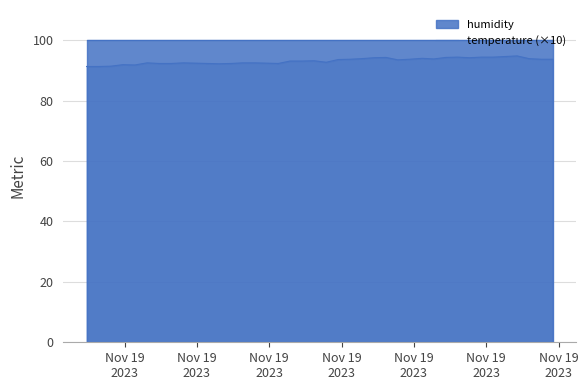

How many categories are shown in the chart?

40